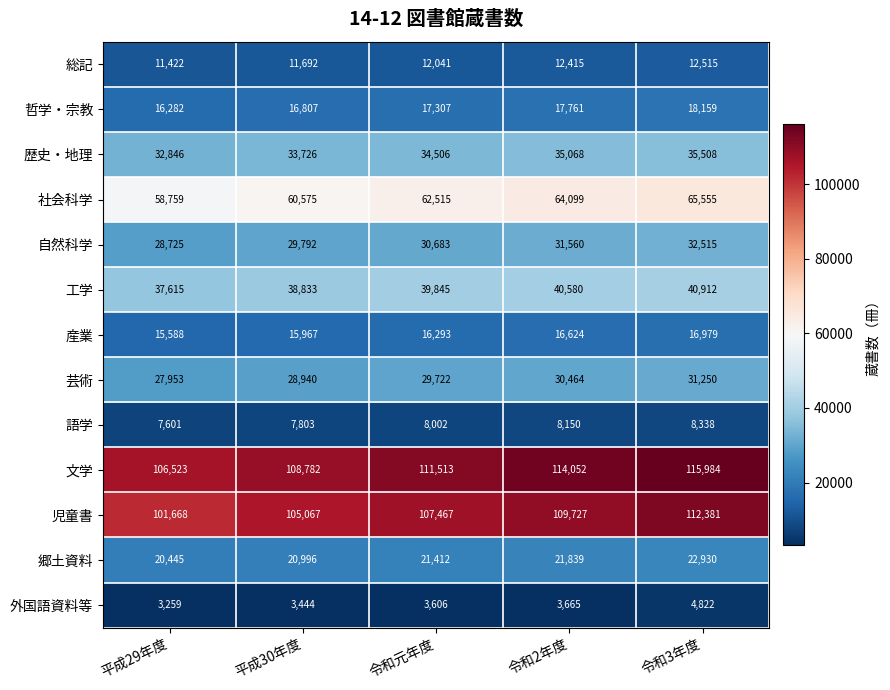

At which category does the chart reach its peak across all series?

令和3年度